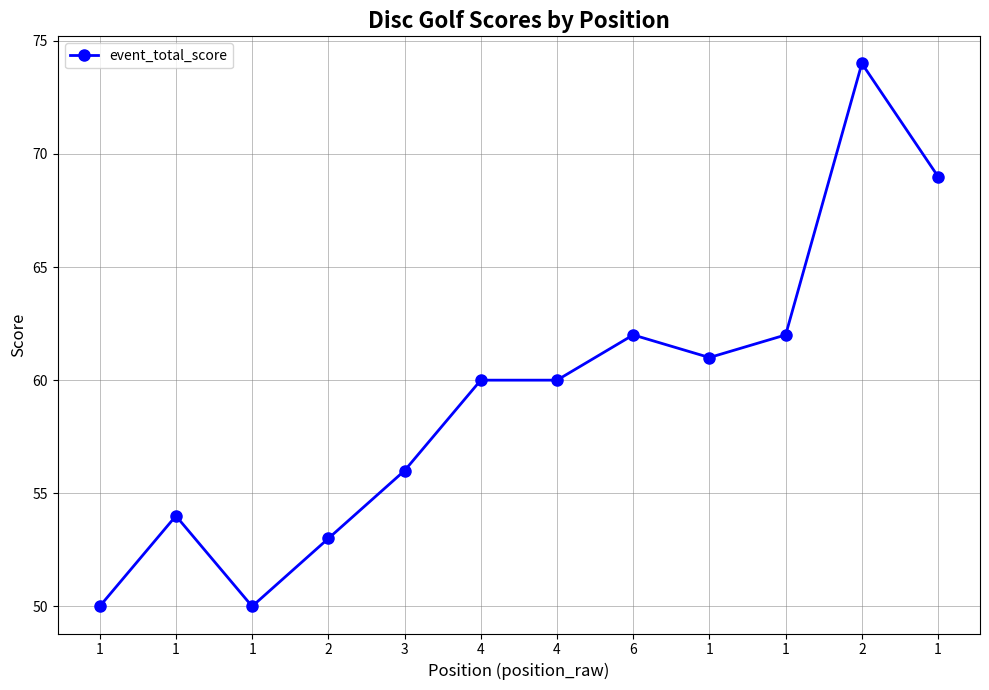

Count the number of categories in the chart.

12